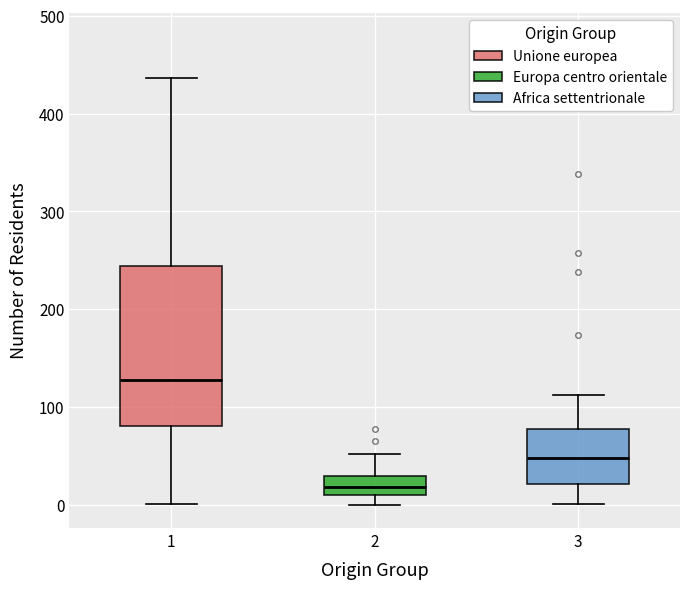

Reading left to right, read every box against the y-axis: the position of its median line, the range the box covers, and the ends of its whiskers. The values are not printed on the chart, so give them approximately, as read against the axis.

1: median 130, box 80 to 240, whiskers 0 to 440
2: median 20, box 10 to 30, whiskers 0 to 50
3: median 50, box 20 to 80, whiskers 0 to 110